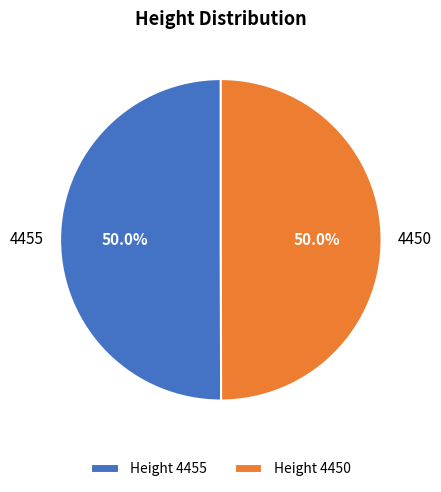

To the nearest percent, what is the combined percentage of 4455 and 4450?

100%